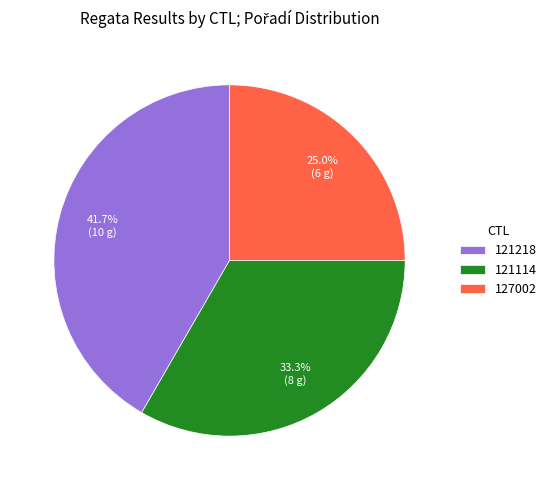

Is 121218 the majority of the pie?

No